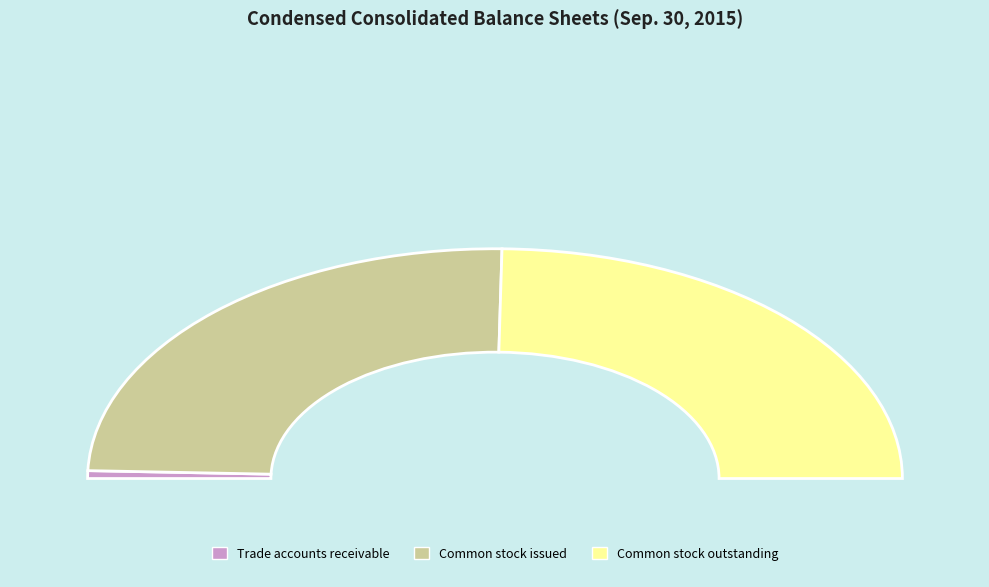

What is the change in value from Trade accounts receivable to Common stock issued?

+109716